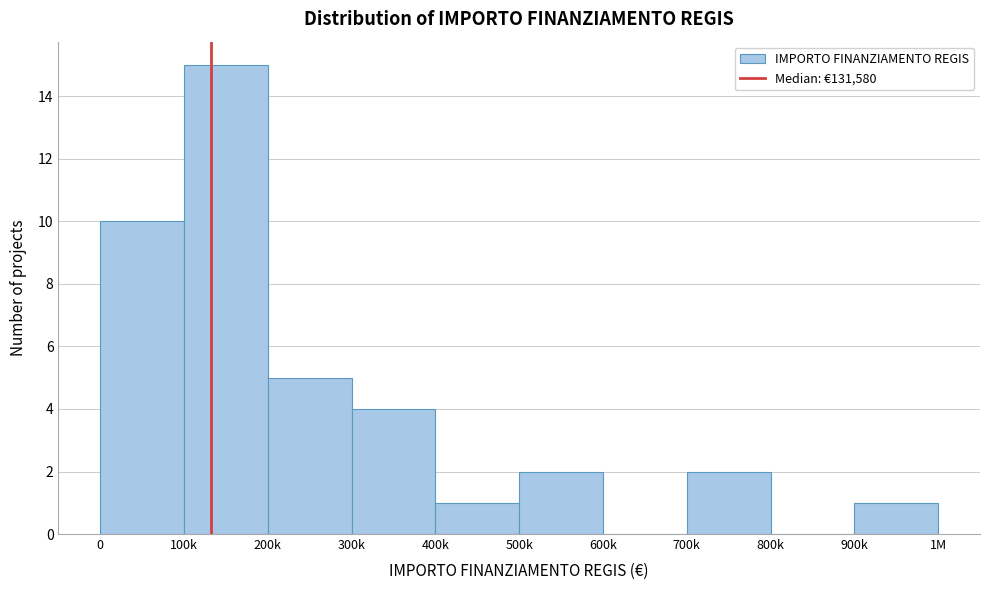

Reading left to right, transcribe all the data shown in this chart.

0=10	100k=15	200k=5	300k=4	400k=1	500k=2	600k=0	700k=2	800k=0	900k=1